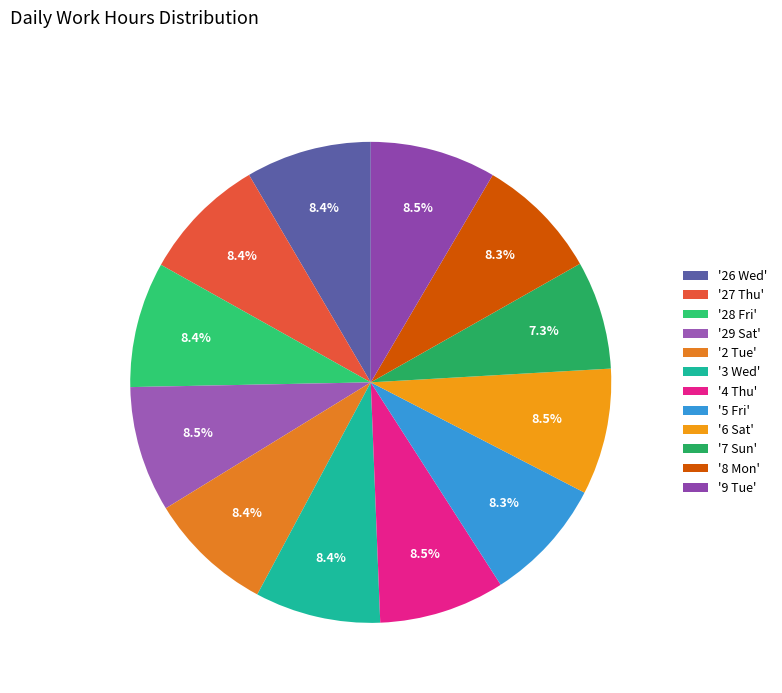

Count the number of slices in the pie.

12